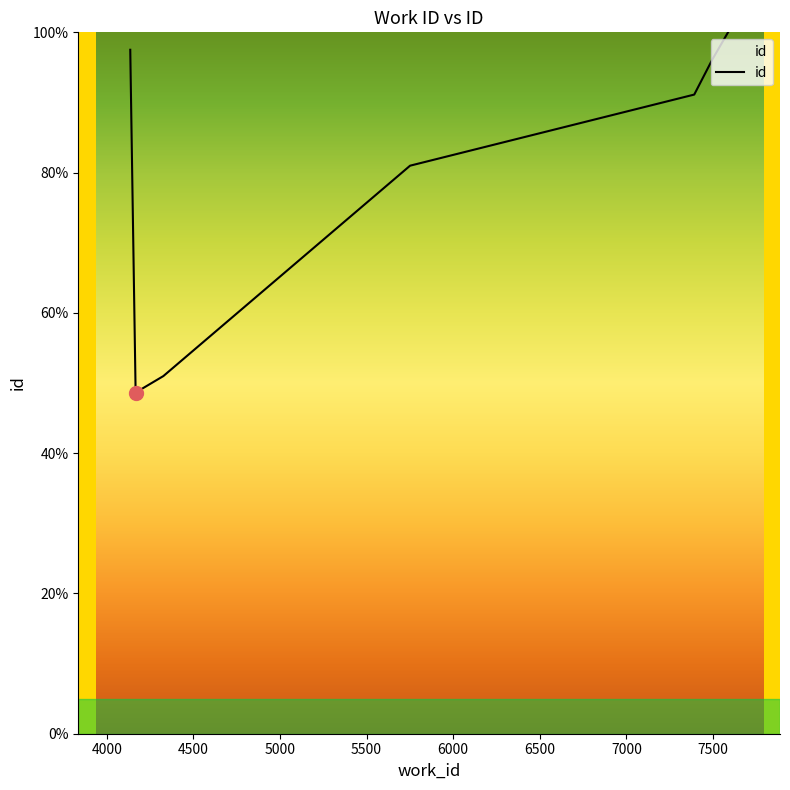

What is the minimum value shown in the chart?

48.6